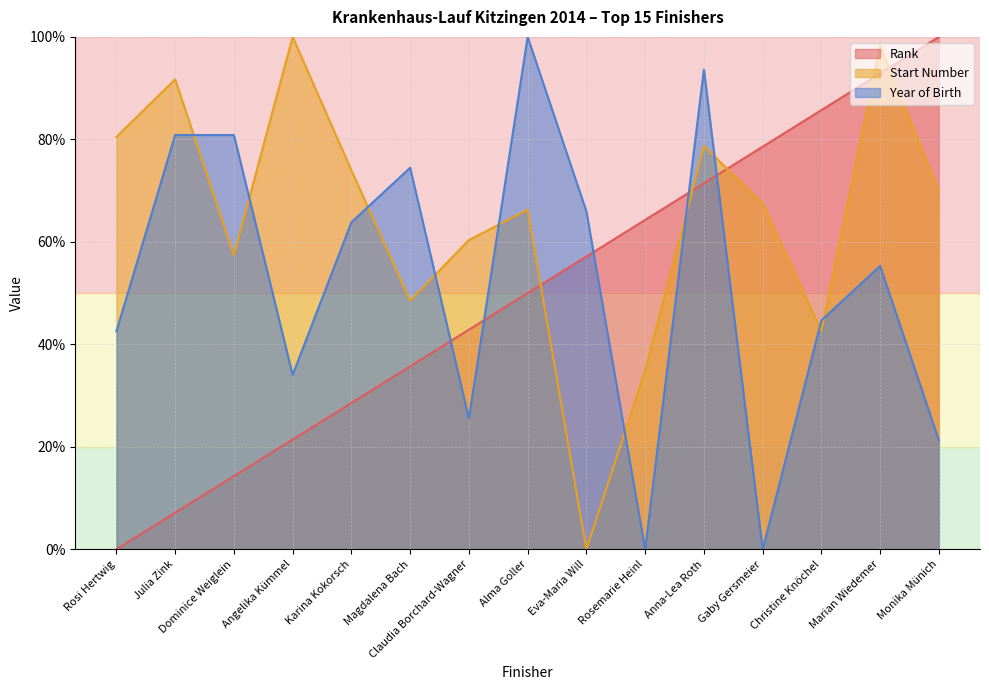

What is the difference between the highest and lowest values at Julia Zink?

84.6